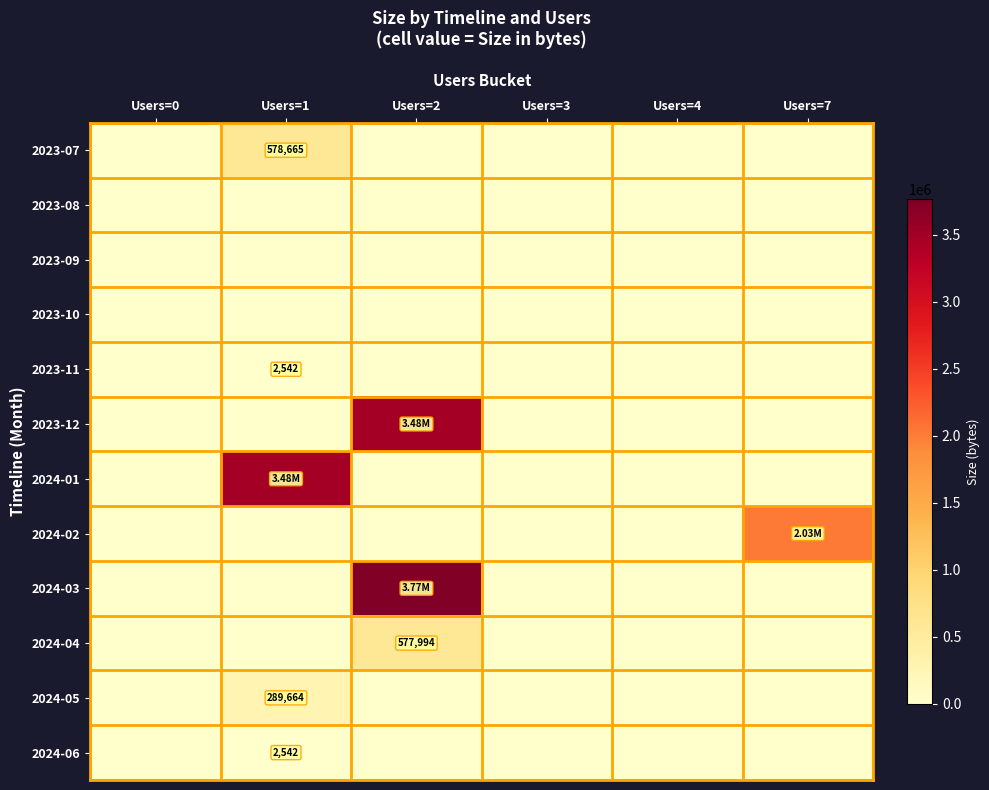

True or false: 2024-02 has a value of -613121 at Users=2.

False